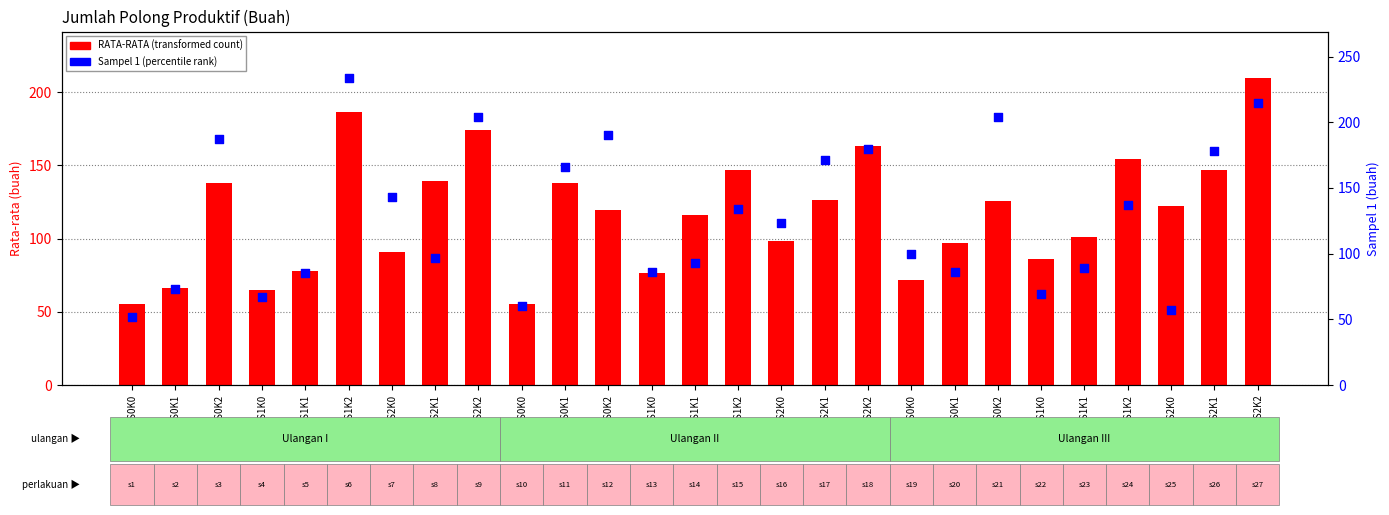

What are all the series names shown in the legend?

RATA-RATA, Sampel 1